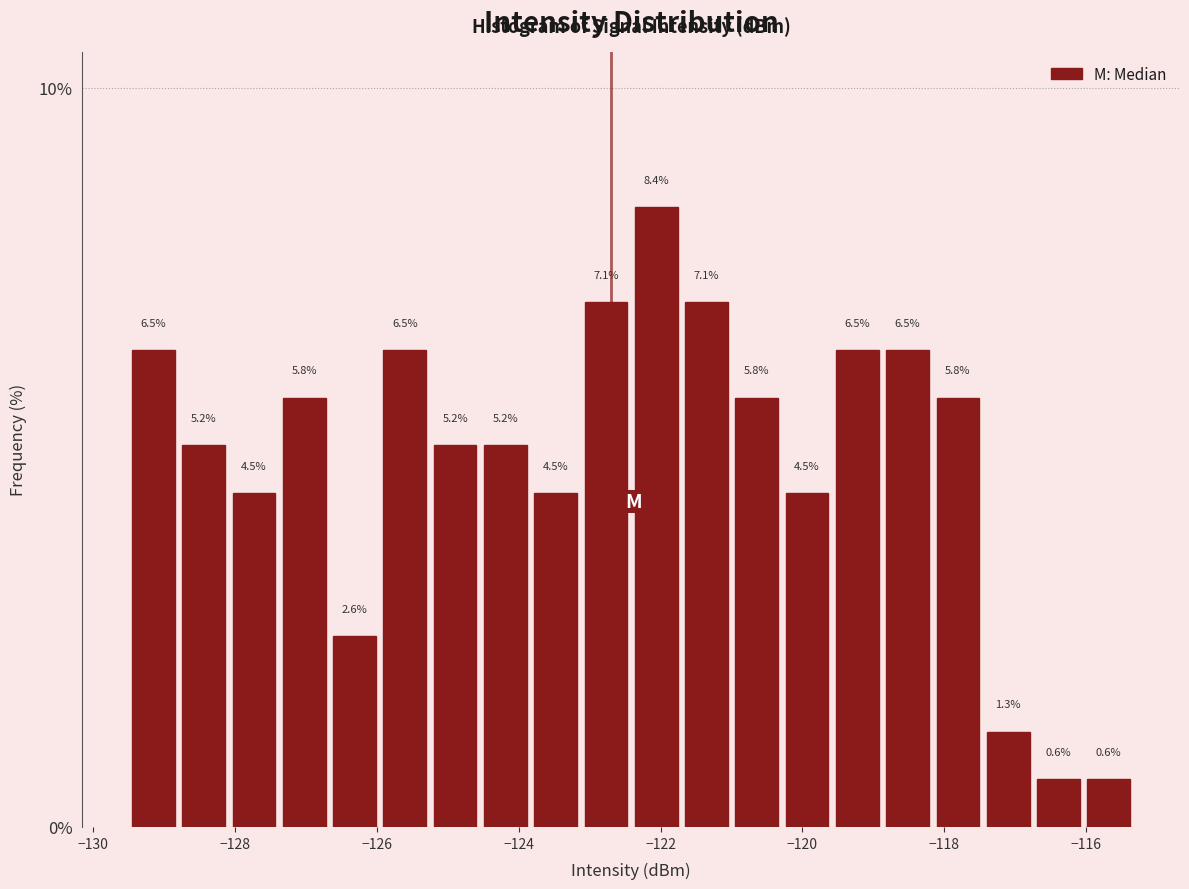

Around what value on the x-axis is the tallest bar? Give the approximate position of its centre, as read against the axis.

-122.0